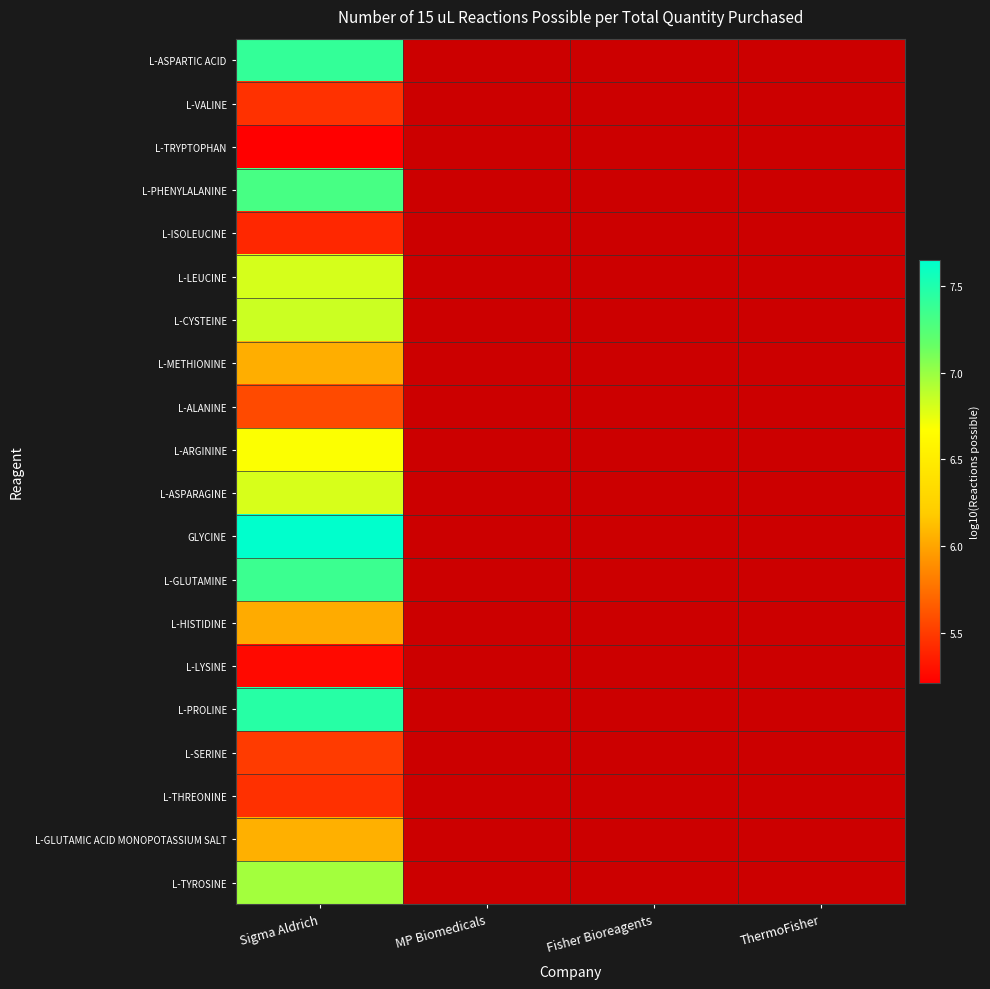

What is the greatest value displayed?

7.6